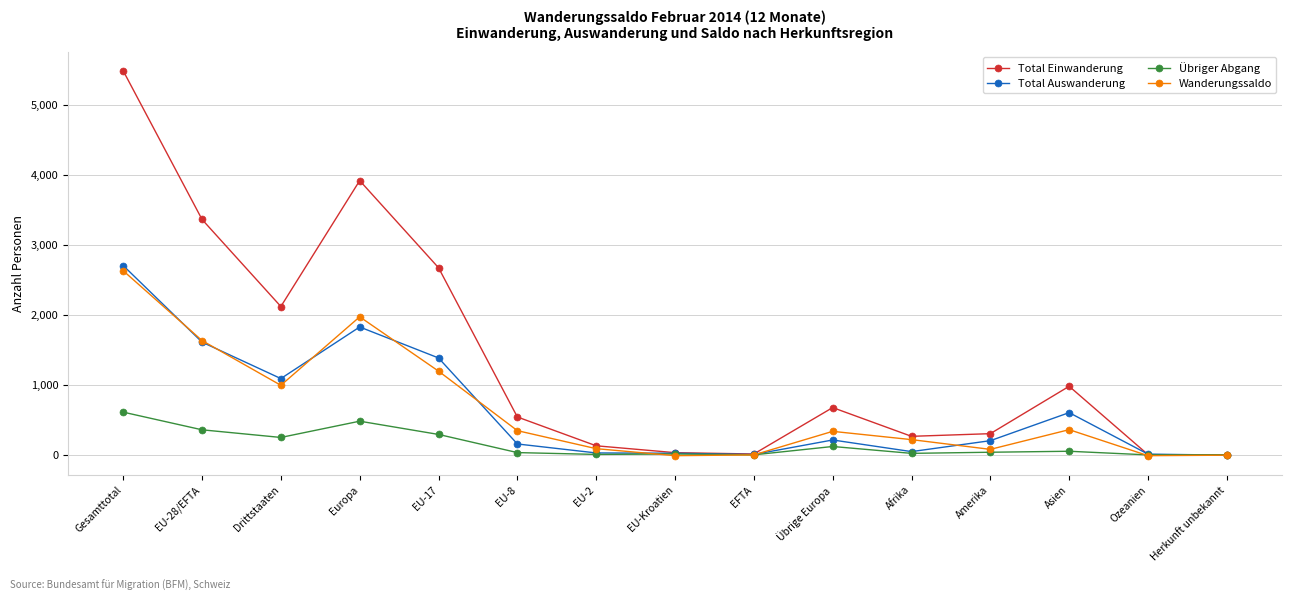

What is the difference between the maximum and second lowest values in the Total Auswanderung series?

2695